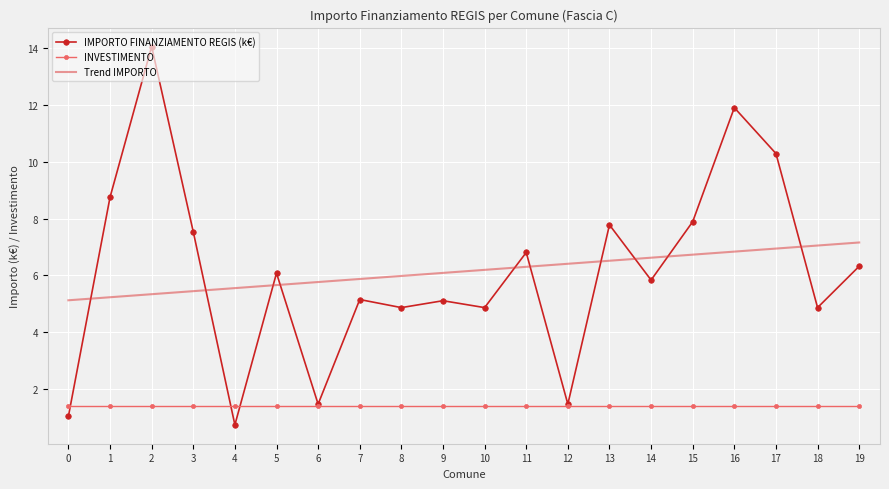

Which series has the largest range (max minus min)?

IMPORTO FINANZIAMENTO REGIS (k€)